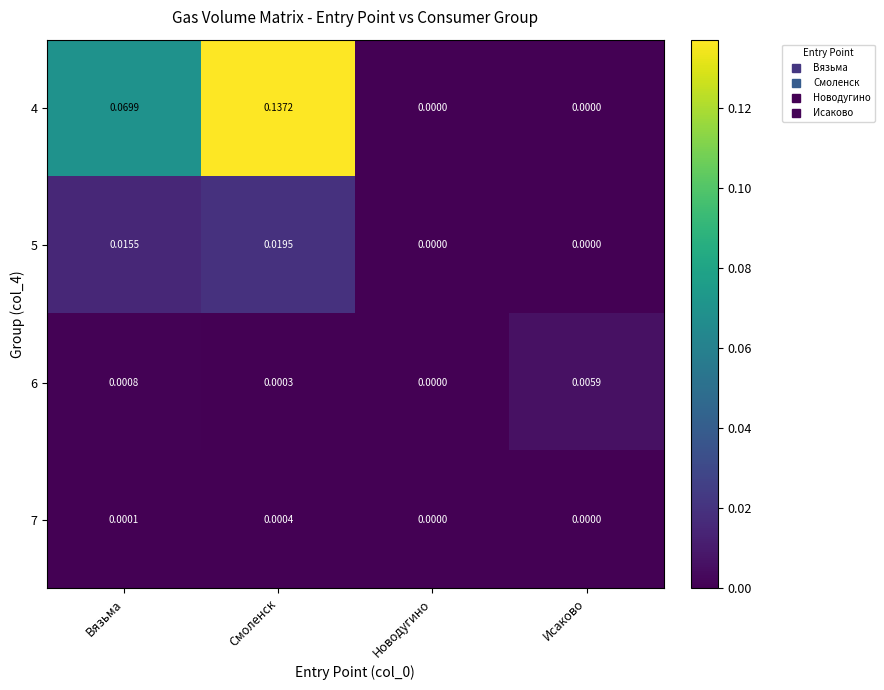

Which series has the widest spread of values?

4